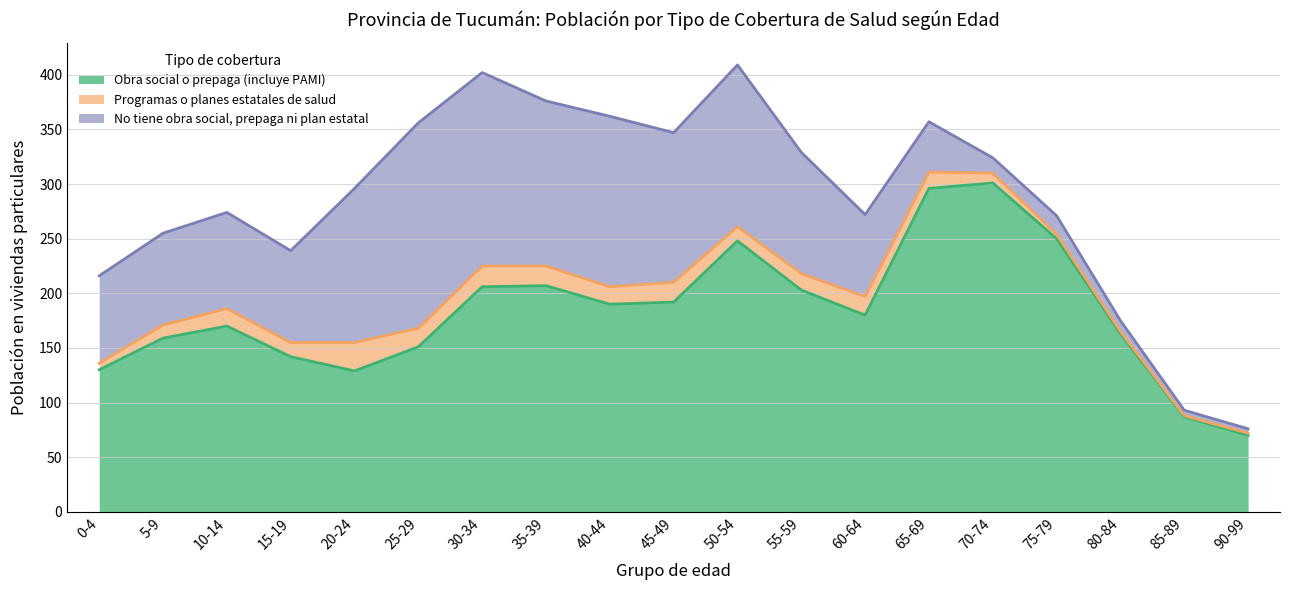

At 45-49, list the series in order from smallest to largest.

Programas o planes estatales de salud, No tiene obra social, prepaga ni plan estatal, Obra social o prepaga (incluye PAMI)